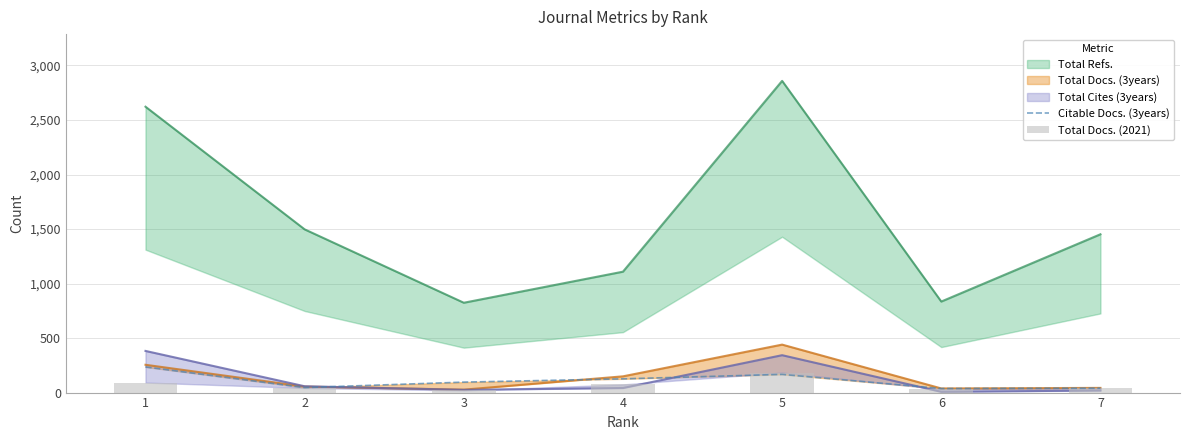

How many groups of bars are there?

7